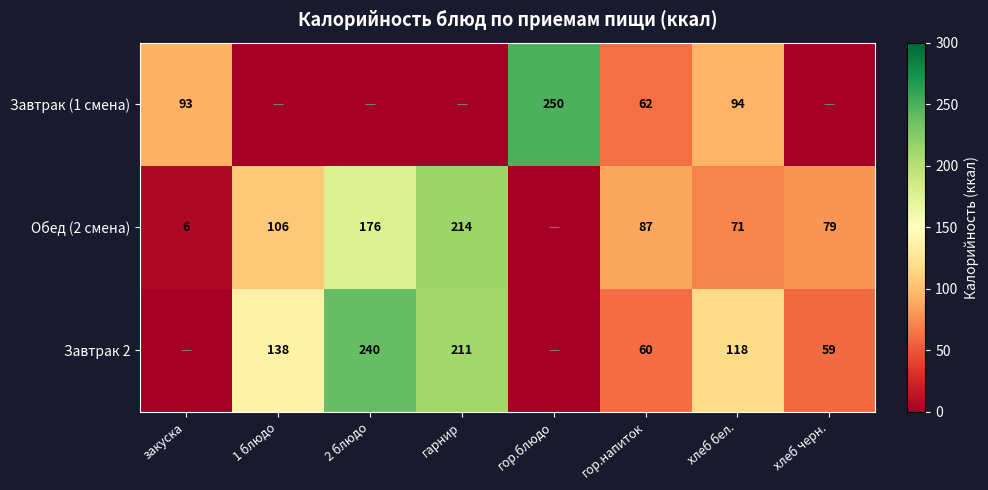

True or false: Обед (2 смена) has a value of 214 at гарнир.

True